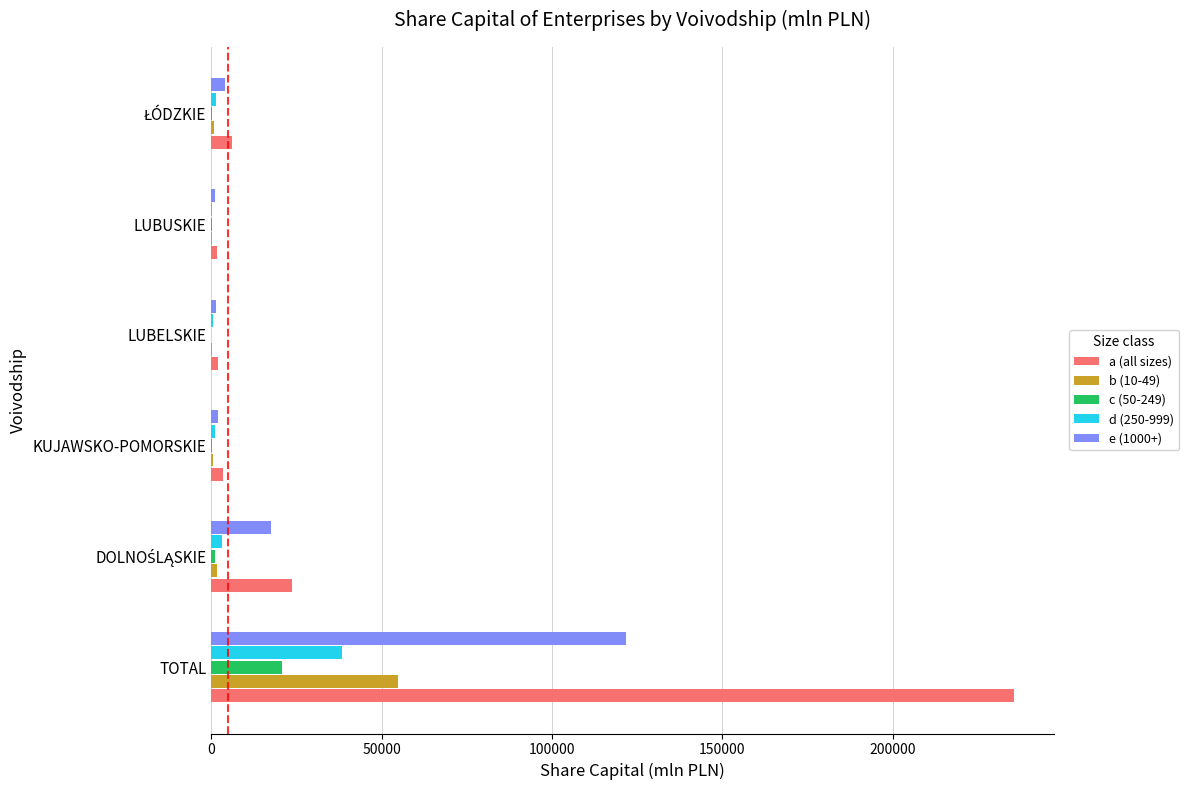

What is the maximum value for e (1000+)?

121801.0